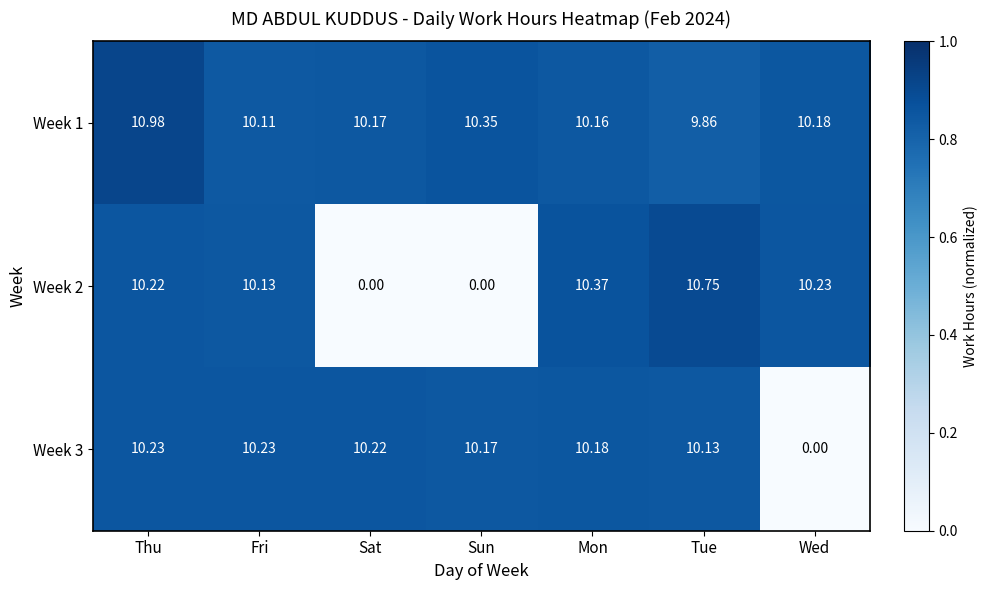

Which category has the highest value across all series?

Thu